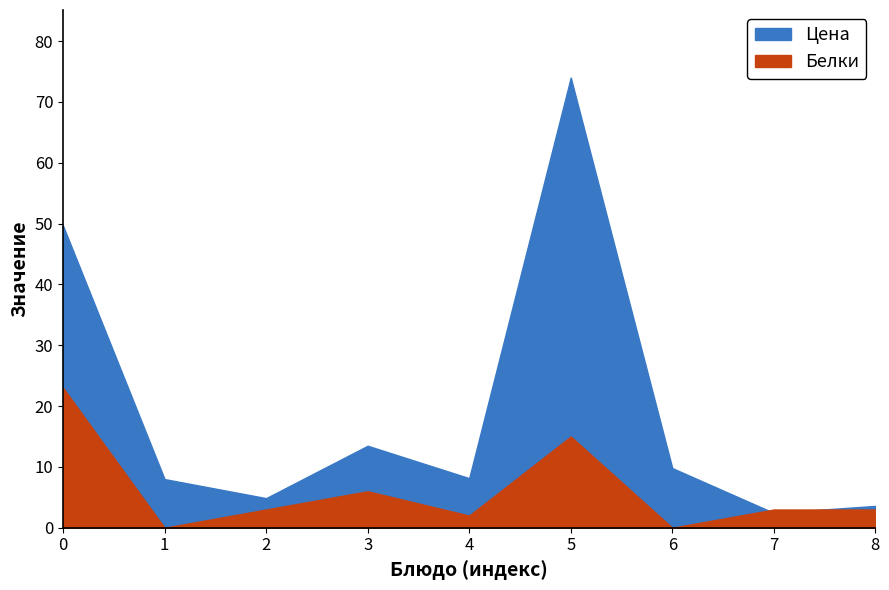

Which series ends up on top after the final intersection of Белки and Цена?

Цена